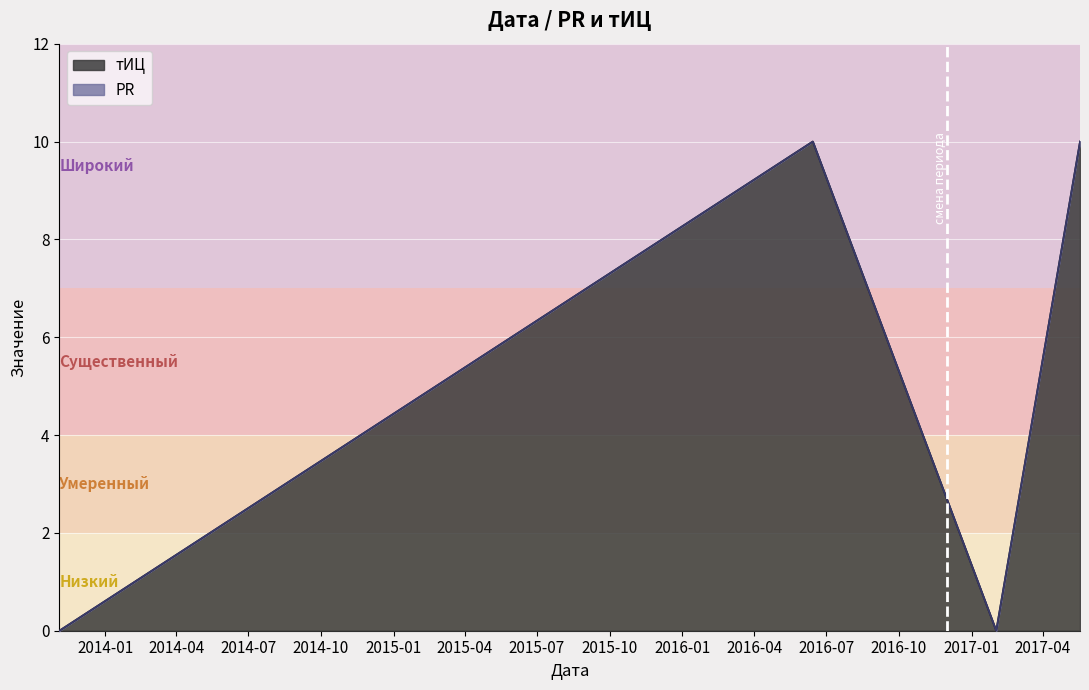

Which has a higher value, 2016-06-14 or 2017-05-18?

2016-06-14